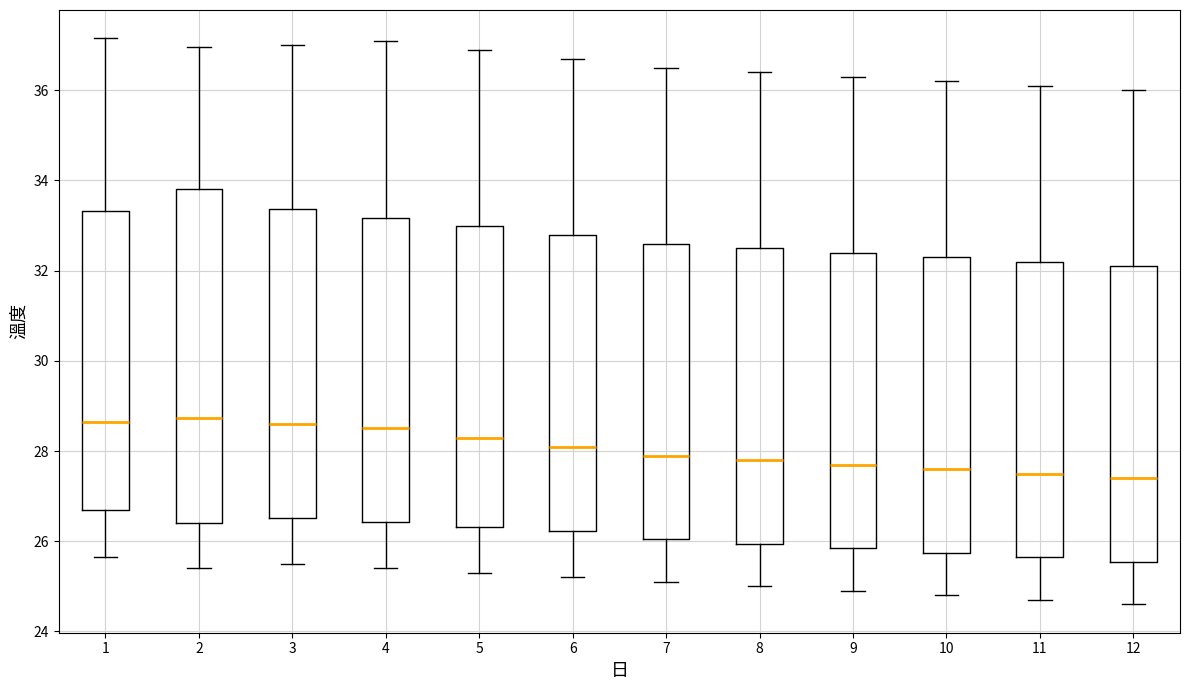

Where is the upper edge of the box at x = 1 on the y-axis? The values are not printed on the chart, so give them approximately, as read against the axis.

33.4